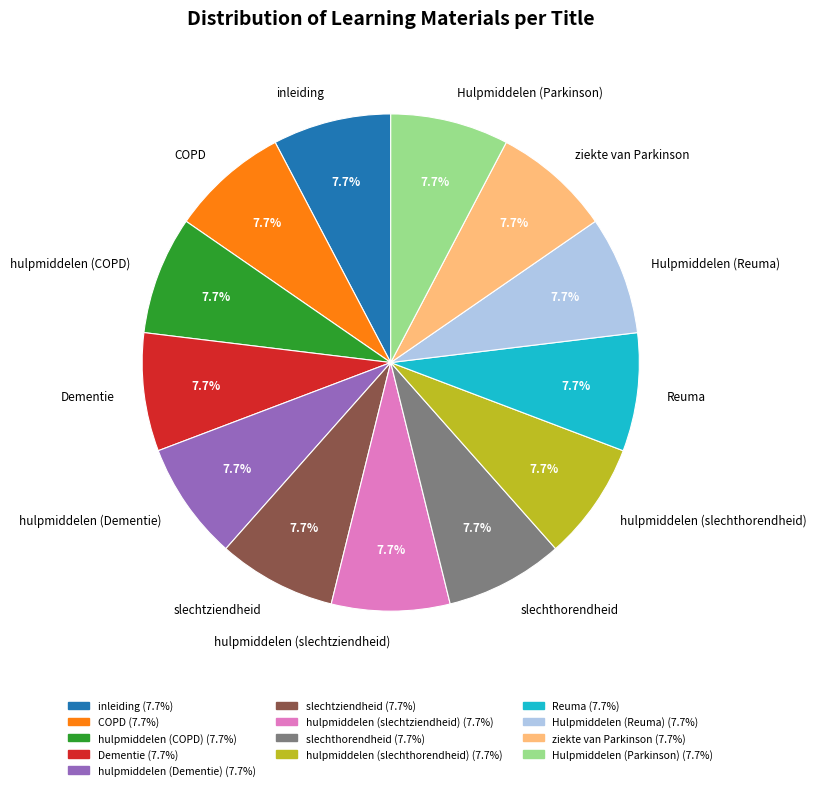

Combined, do COPD and hulpmiddelen (slechthorendheid) account for over 50%?

No